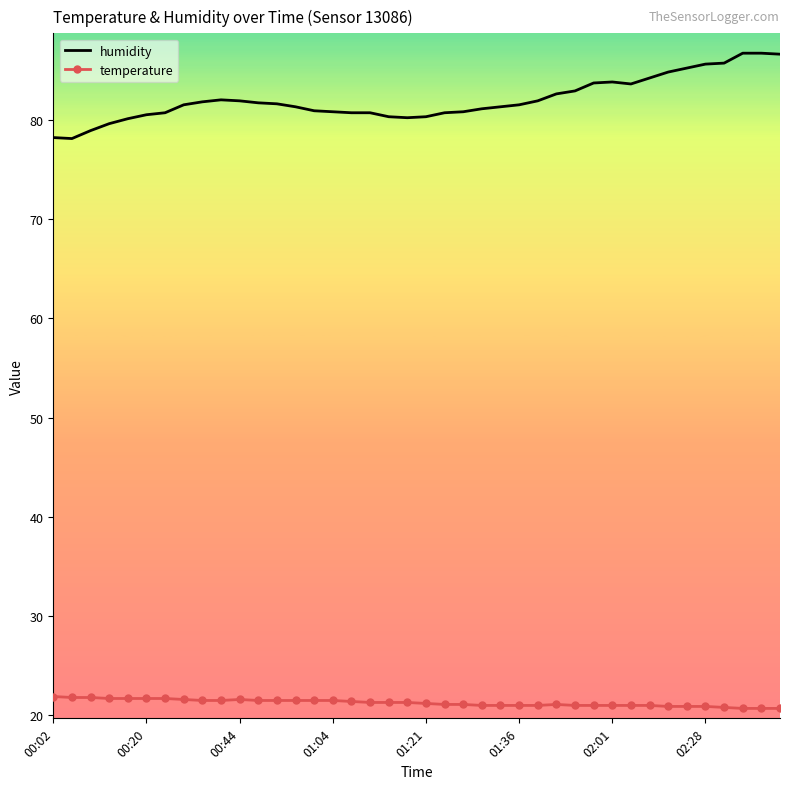

What are all the series names shown in the legend?

humidity, temperature